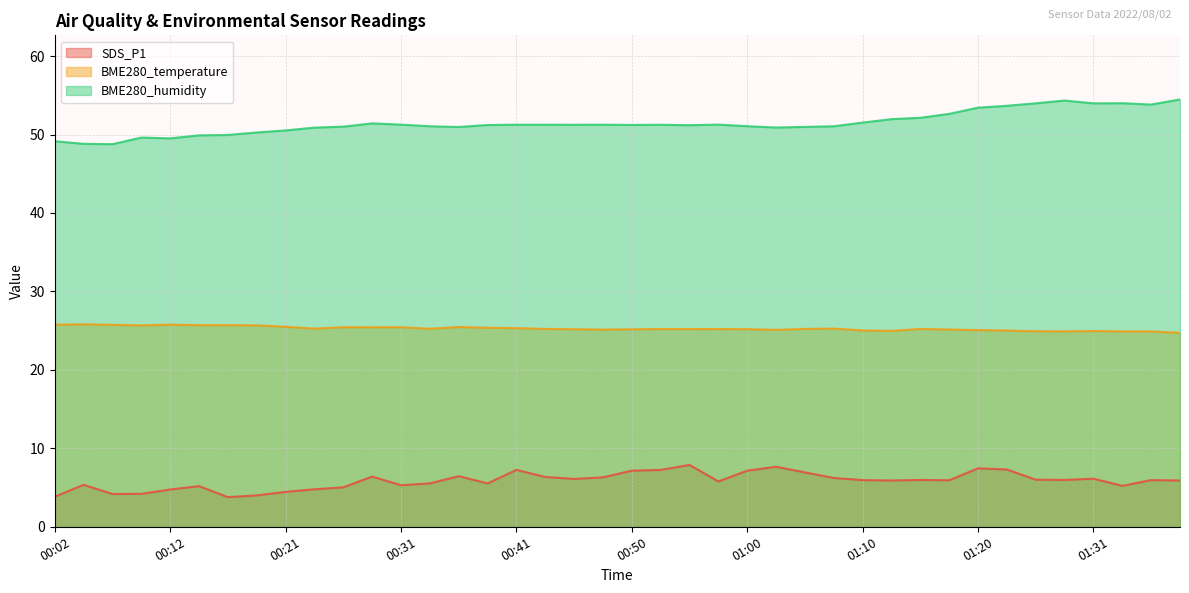

Does the chart display data point markers on the line(s)?

No